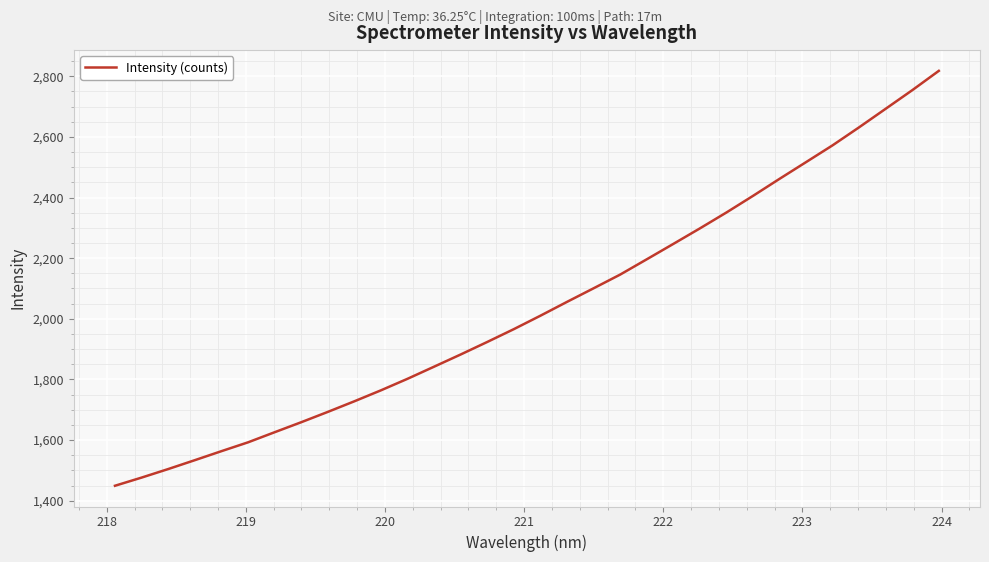

How many distinct data groups are displayed?

1